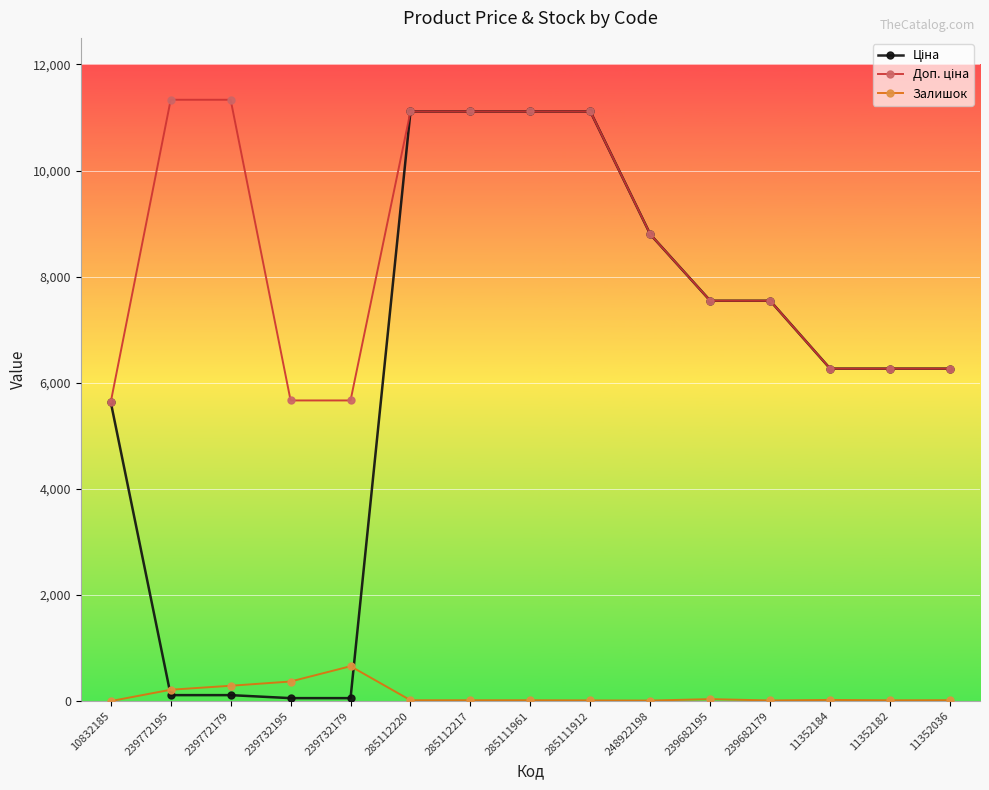

What is the lowest value of the Залишок series?

1.0